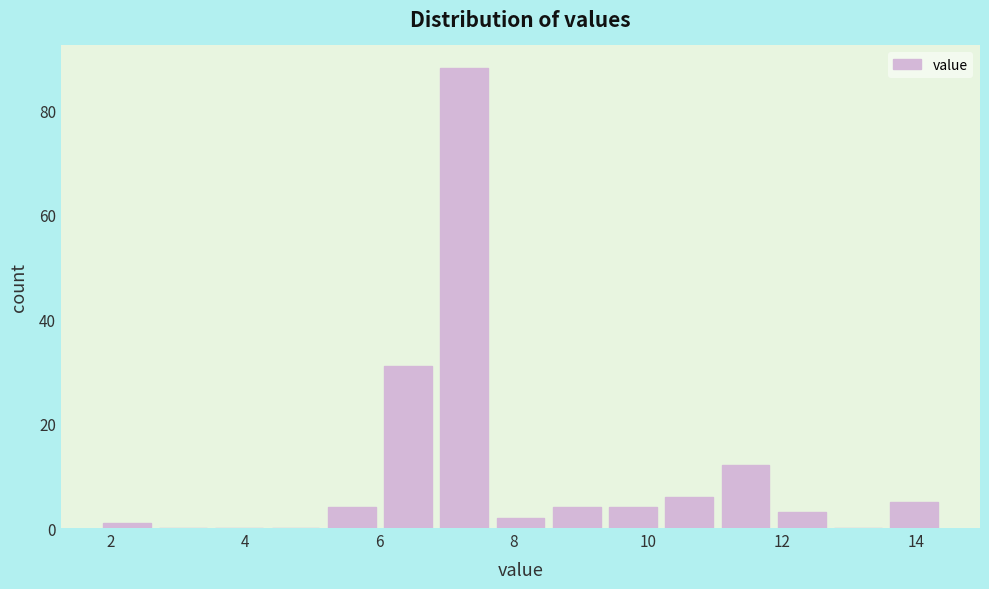

What is the height of the bar covering 9.4 to 10.2 on the x-axis? Neither the bar edges nor the heights are printed on the chart, so give them approximately, as read against the axes.

4